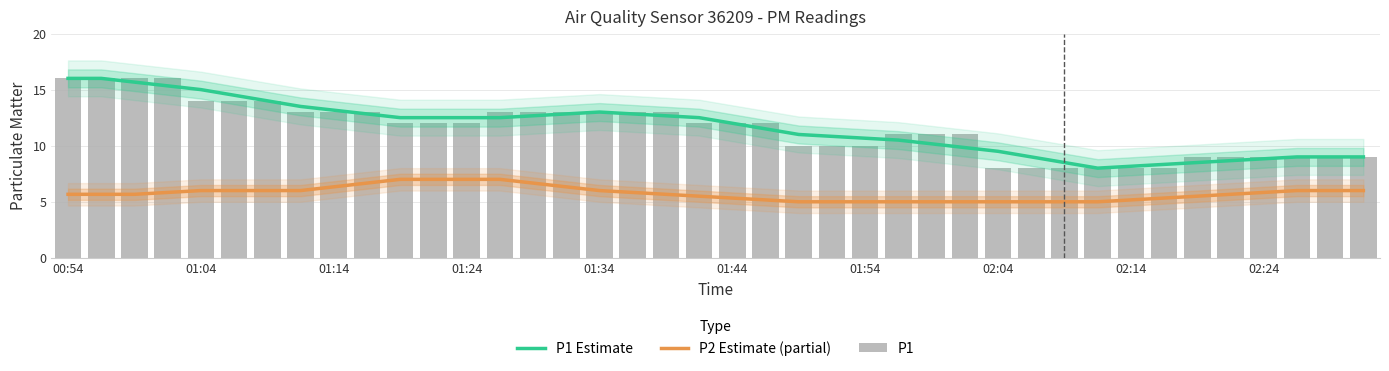

What are all the series names shown in the legend?

P1 Estimate, P2 Estimate (partial), P1